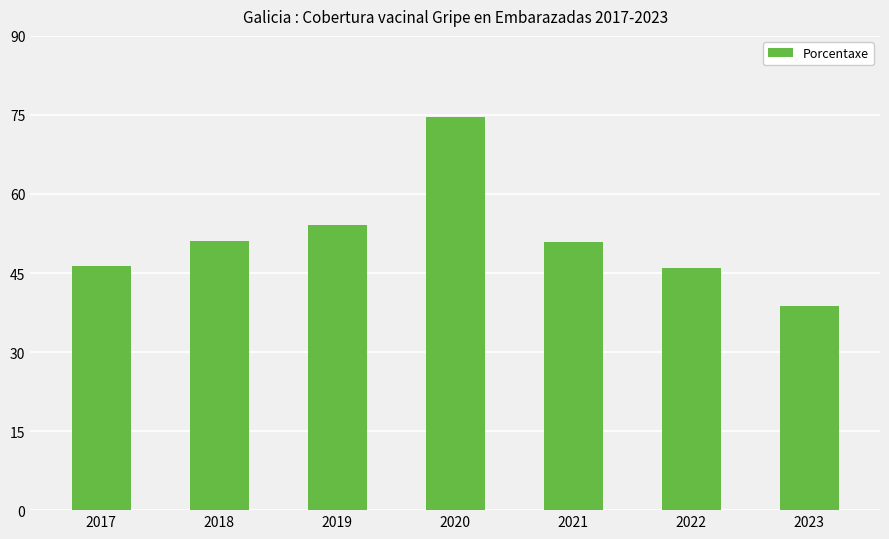

What is the average value?

51.7